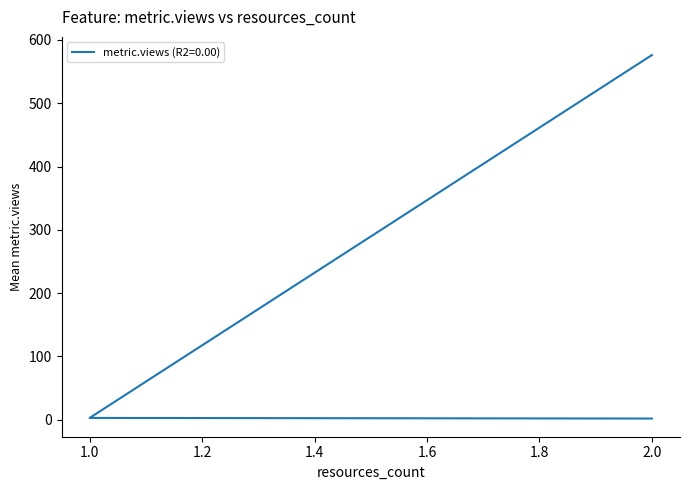

At which category does the chart reach its minimum across all series?

2